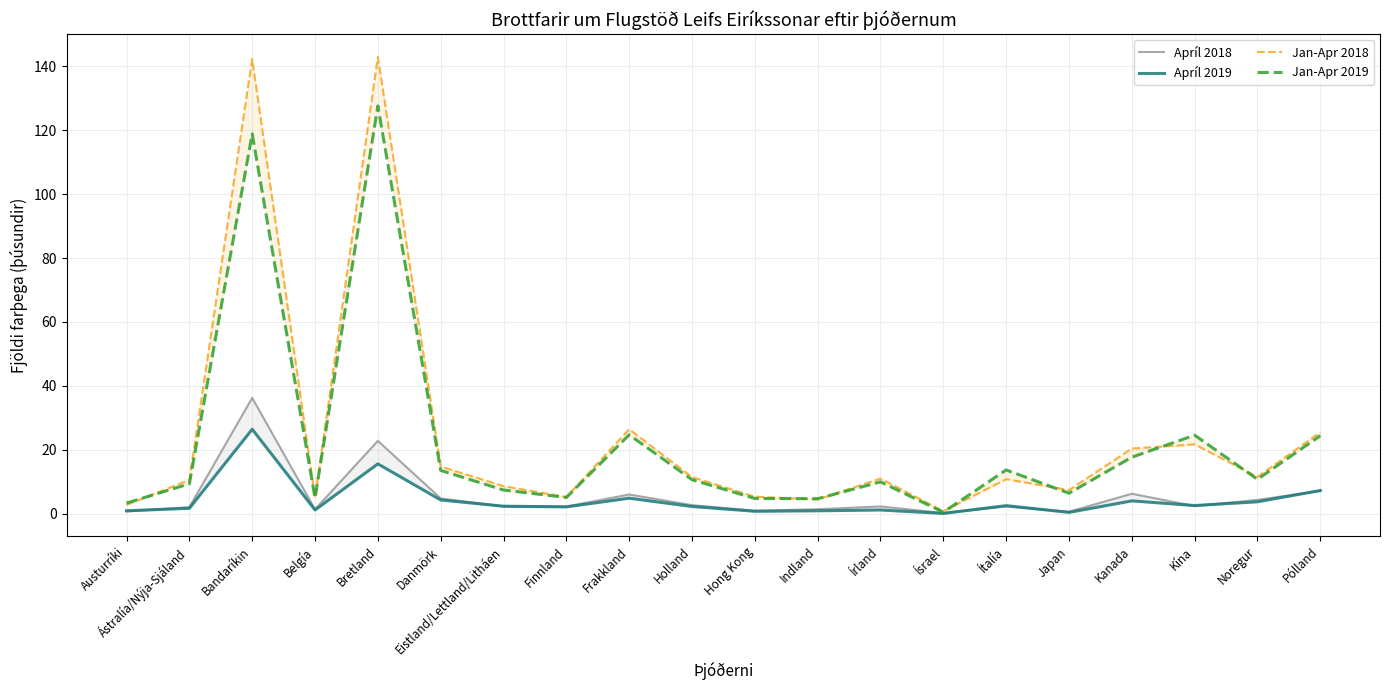

What position from the left is Pólland?

20